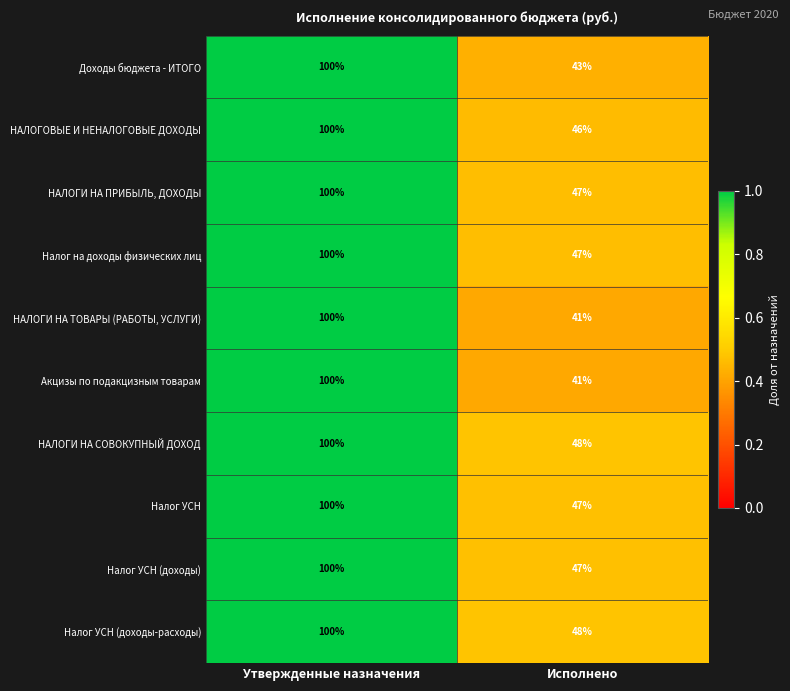

How many series are shown in this chart?

10